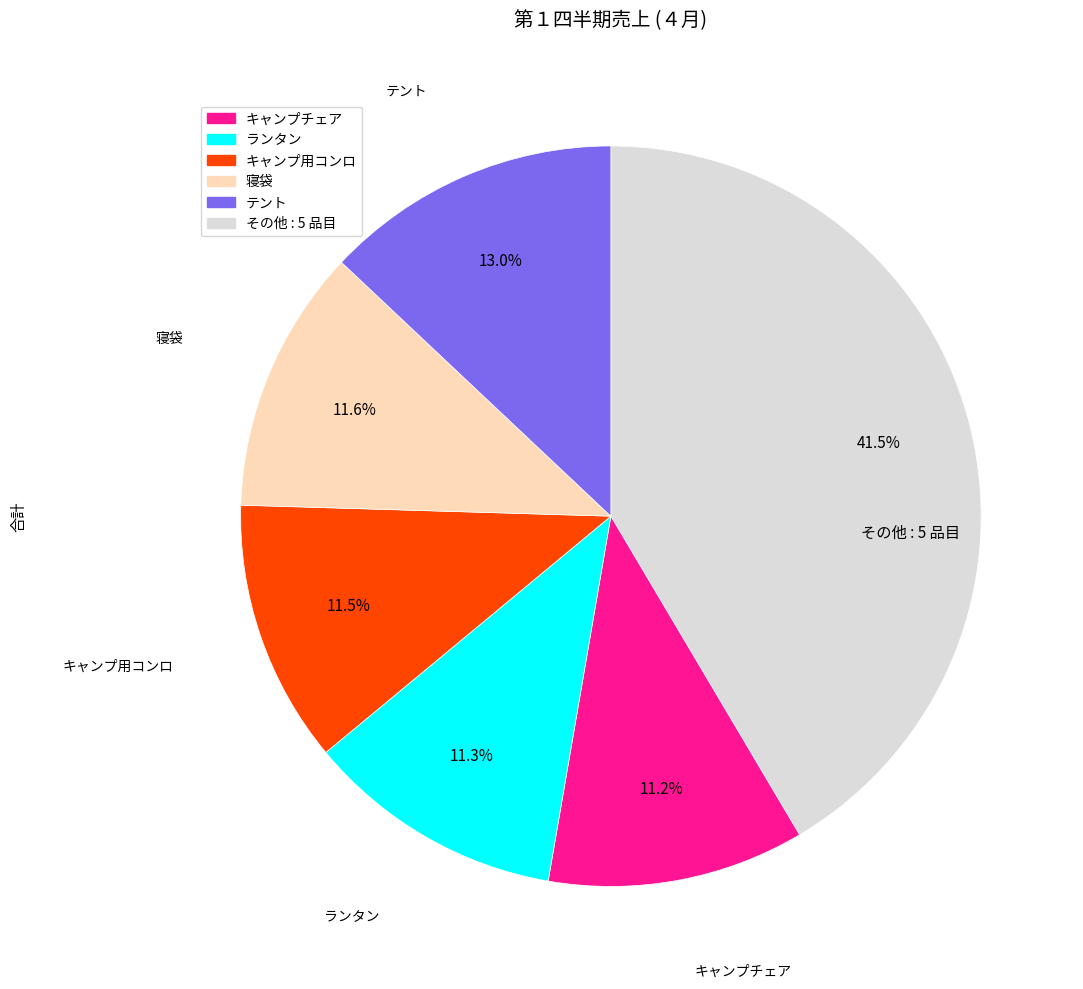

Is there a majority slice in this chart?

No